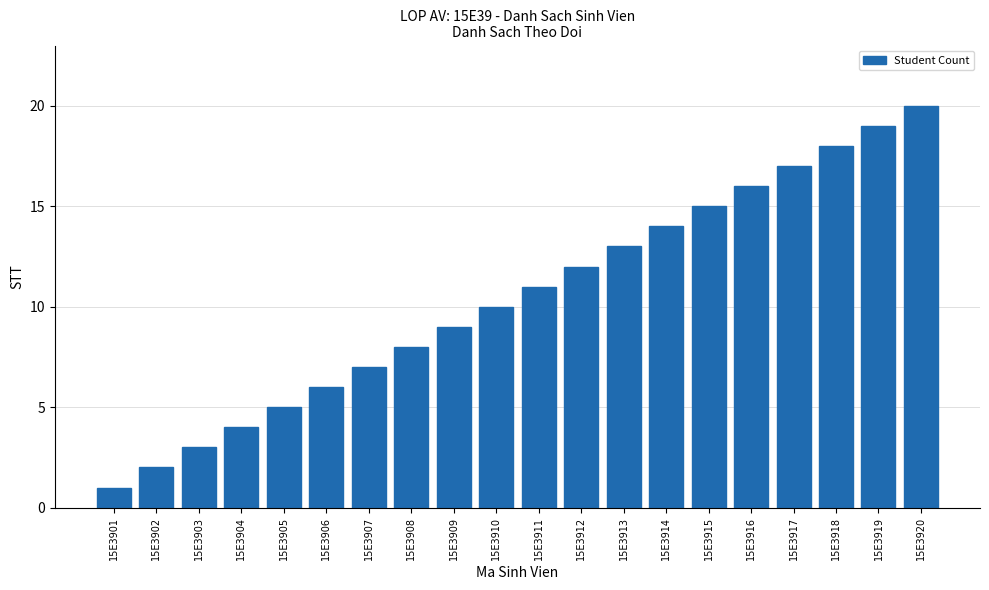

How many values are below 11?

10